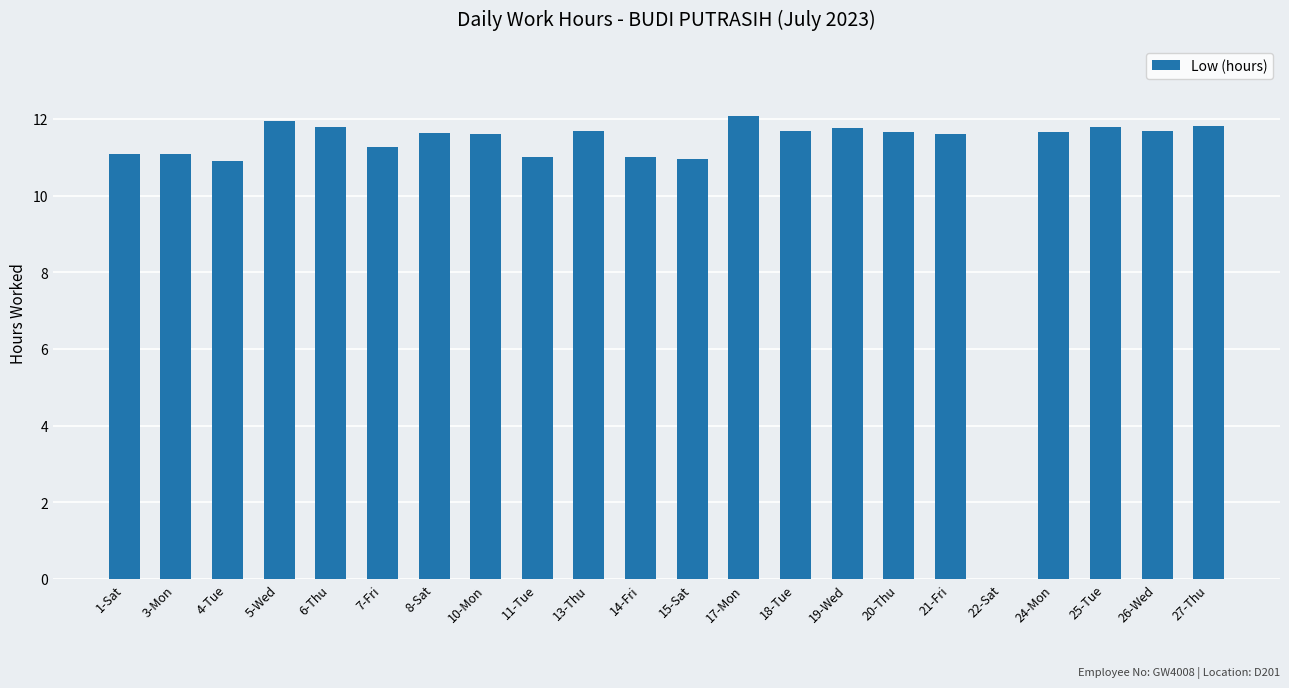

How many positive values are there?

21